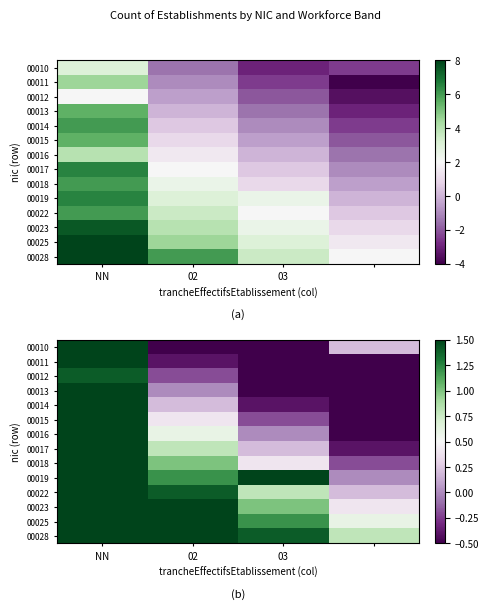

How many data points does each series have?

4